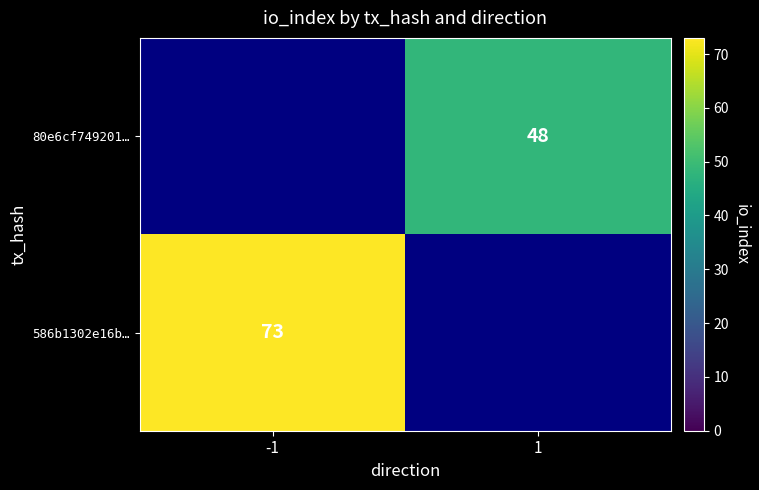

Which label corresponds to the largest value in the chart?

-1